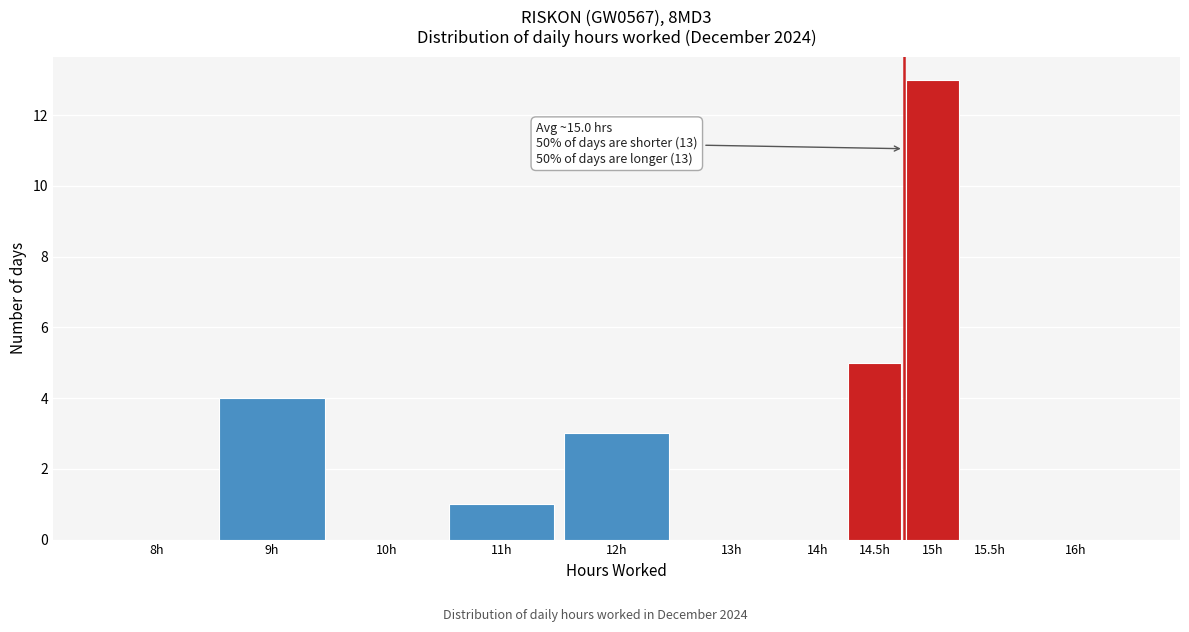

Reading left to right, extract all data points from this chart.

8h=0	9h=4	10h=0	11h=1	12h=3	13h=0	14h=0	14.5h=5	15h=13	15.5h=0	16h=0